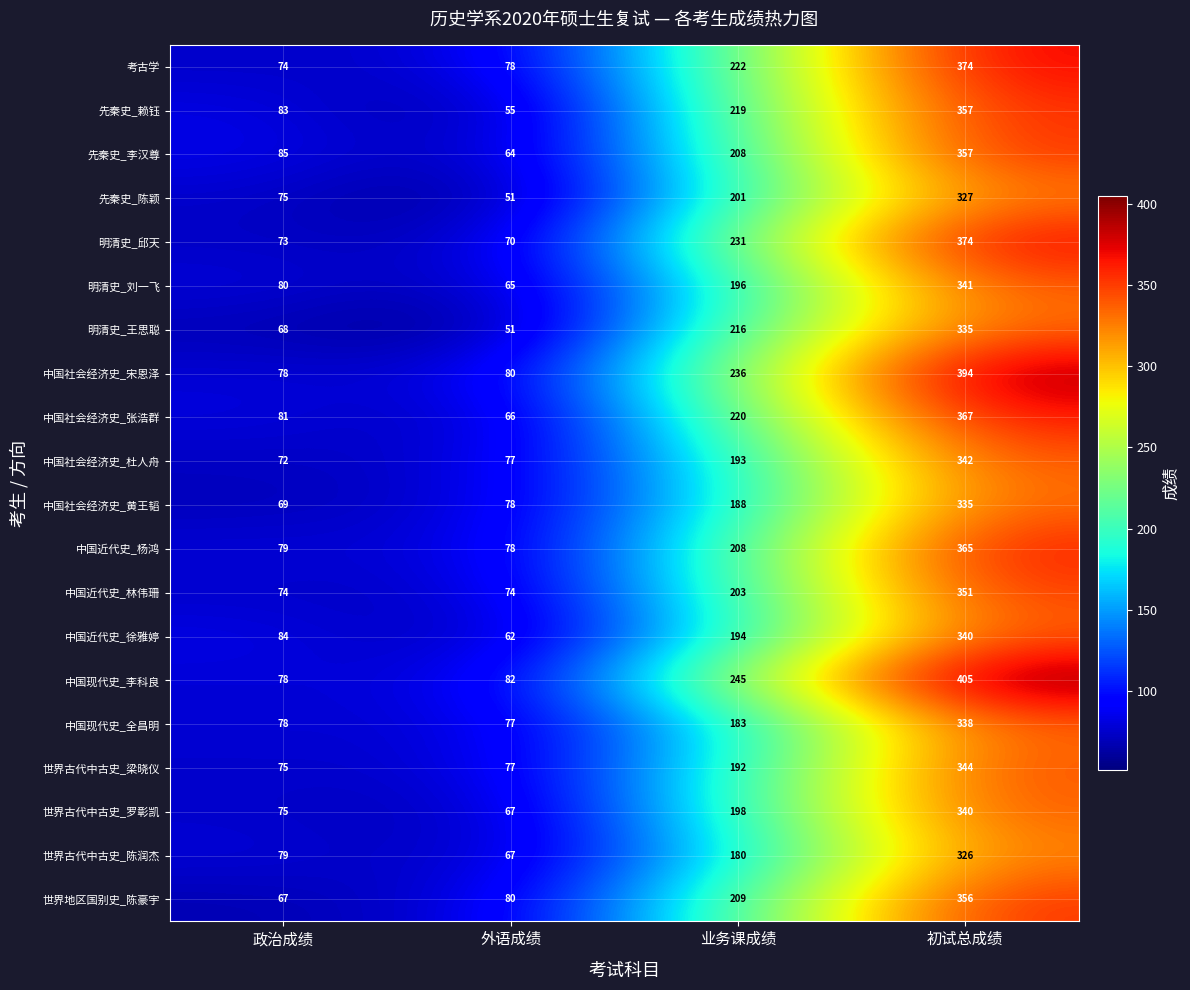

Read the 中国近代史_杨鸿 value at 外语成绩, to the nearest 5.

80